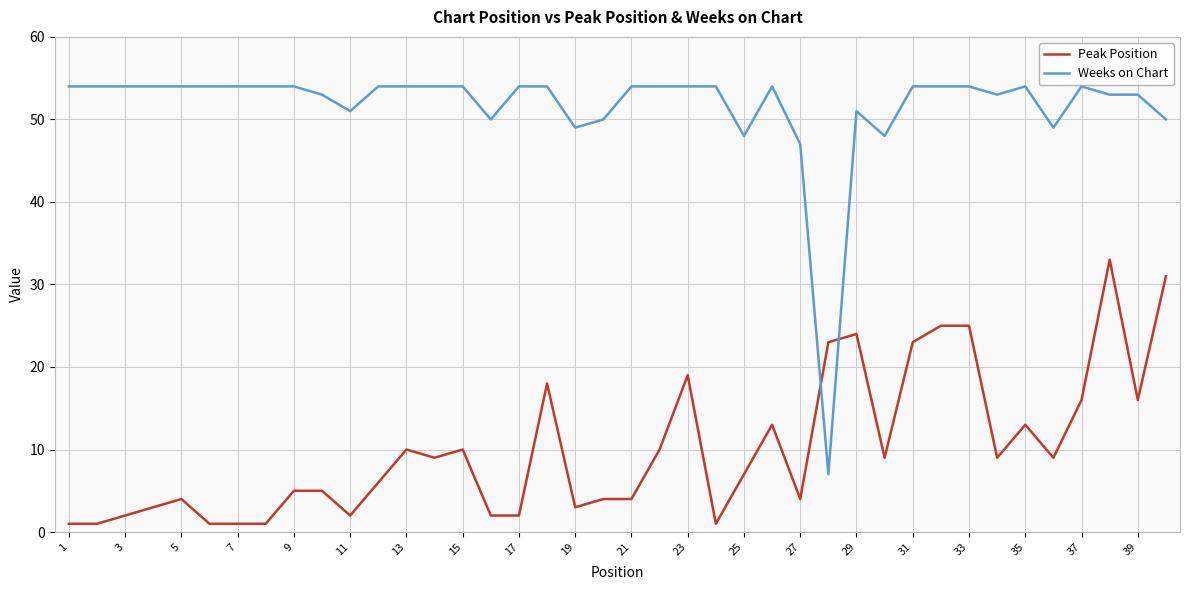

What is the difference between the maximum and minimum values in the Peak Position series?

32